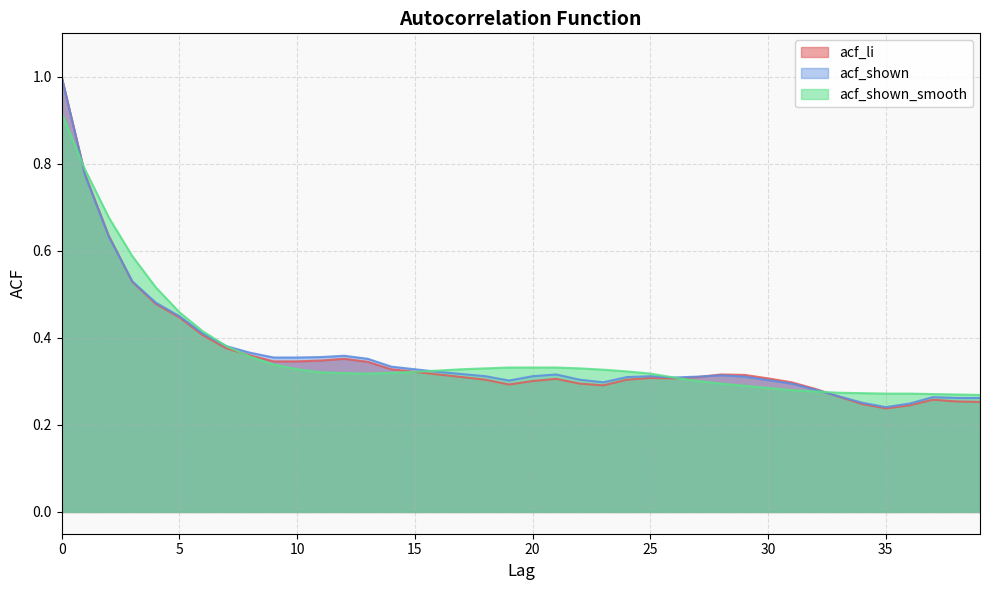

What is the total value across all series at 15?

1.0